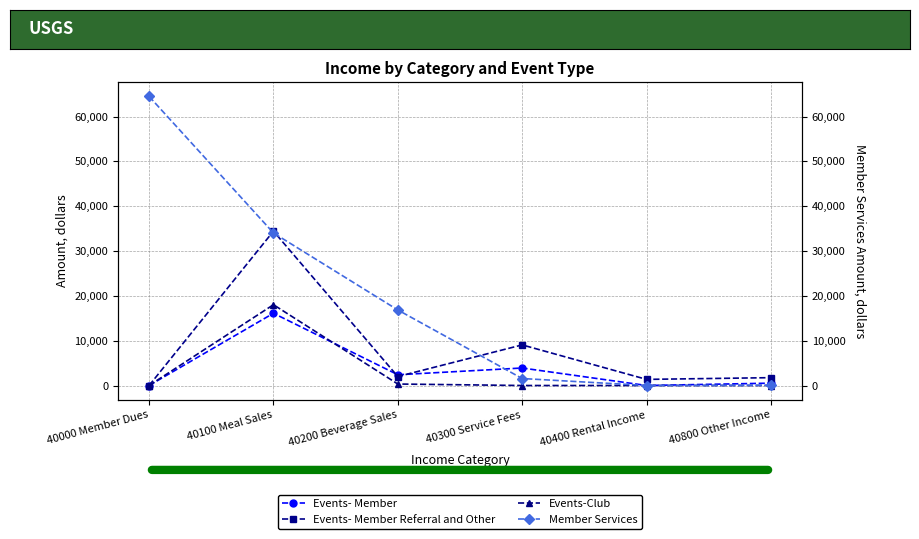

Reading left to right, extract all data points from this chart.

Events- Member: 40000 Member Dues=0	40100 Meal Sales=16119	40200 Beverage Sales=2400	40300 Service Fees=3906	40400 Rental Income=0	40800 Other Income=525
Events- Member Referral and Other: 40000 Member Dues=0	40100 Meal Sales=34435	40200 Beverage Sales=2000	40300 Service Fees=9058	40400 Rental Income=1365	40800 Other Income=1750
Events-Club: 40000 Member Dues=0	40100 Meal Sales=18026	40200 Beverage Sales=330	40300 Service Fees=0	40400 Rental Income=0	40800 Other Income=0
Member Services: 40000 Member Dues=64500	40100 Meal Sales=34036	40200 Beverage Sales=16852	40300 Service Fees=1557	40400 Rental Income=0	40800 Other Income=60